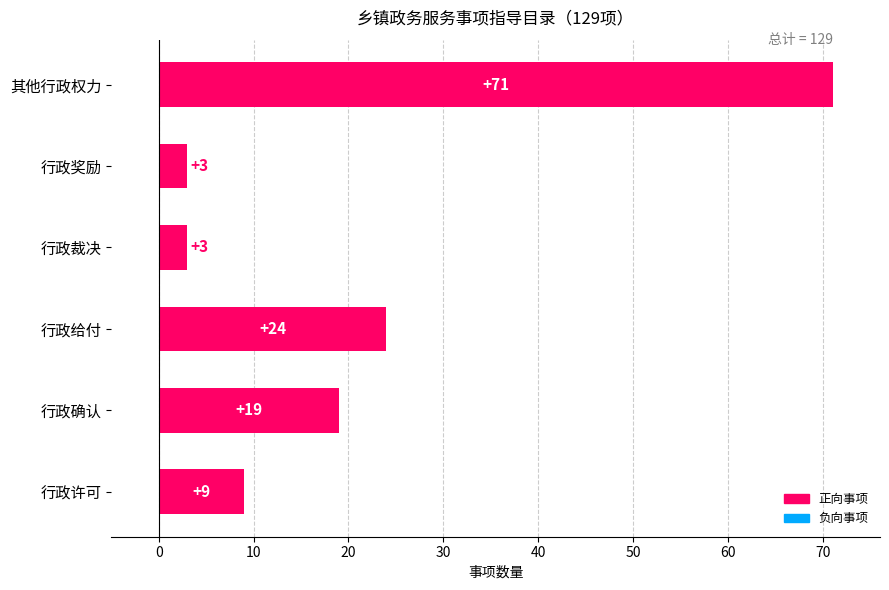

How many data points are less than 19?

3